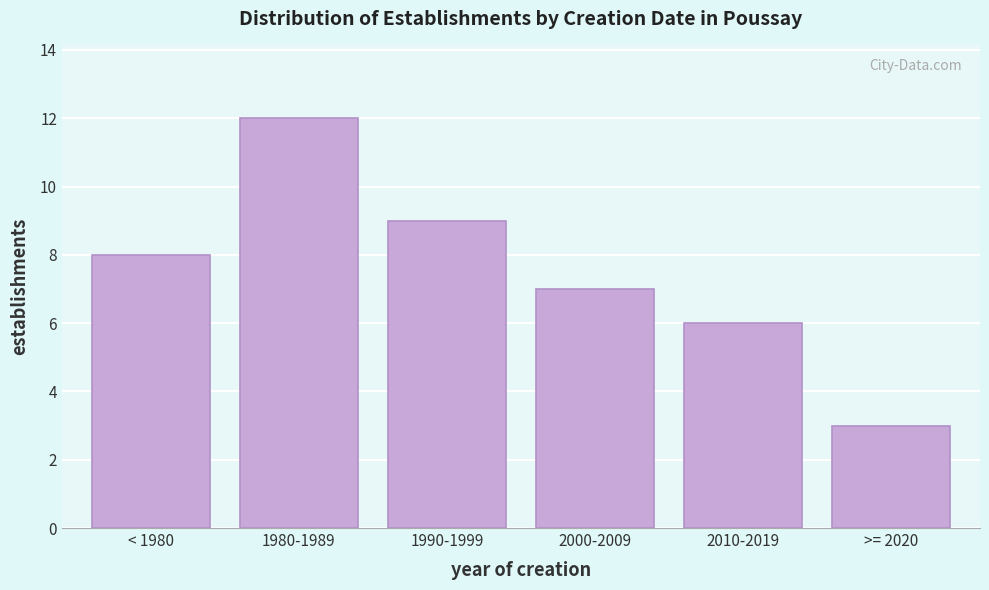

Reading left to right, what are all the values shown in this chart?

< 1980=8	1980-1989=12	1990-1999=9	2000-2009=7	2010-2019=6	>= 2020=3